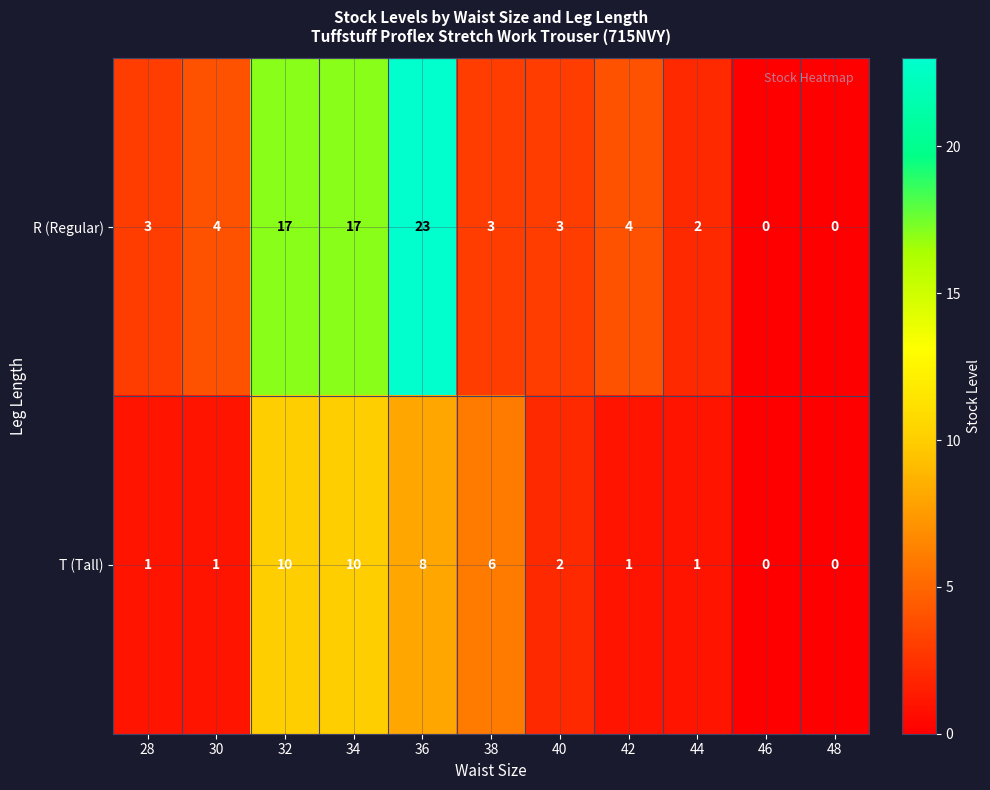

Reading right to left, what are all the values shown in this chart?

R (Regular): 48=0	46=0	44=2	42=4	40=3	38=3	36=23	34=17	32=17	30=4	28=3
T (Tall): 48=0	46=0	44=1	42=1	40=2	38=6	36=8	34=10	32=10	30=1	28=1